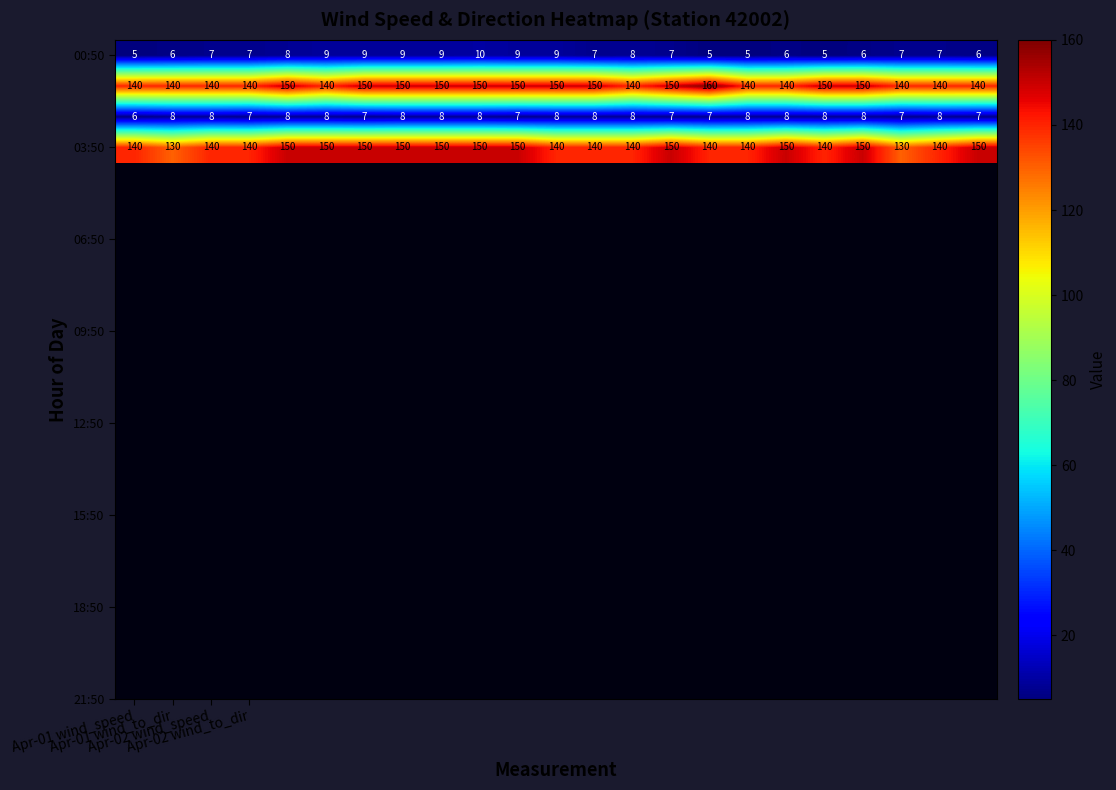

What is the minimum value shown in the chart?

5